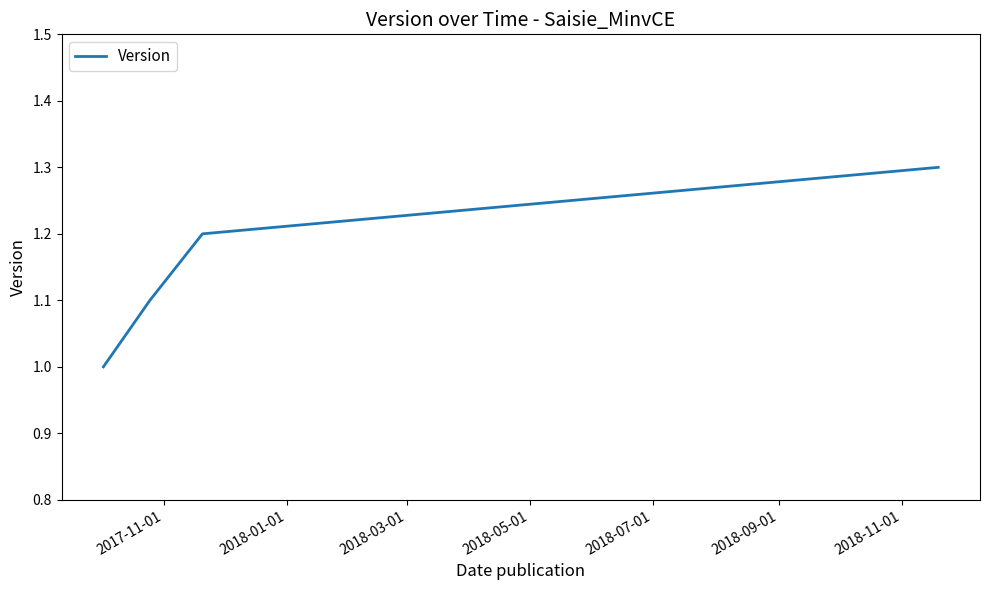

What is the greatest value displayed?

1.3